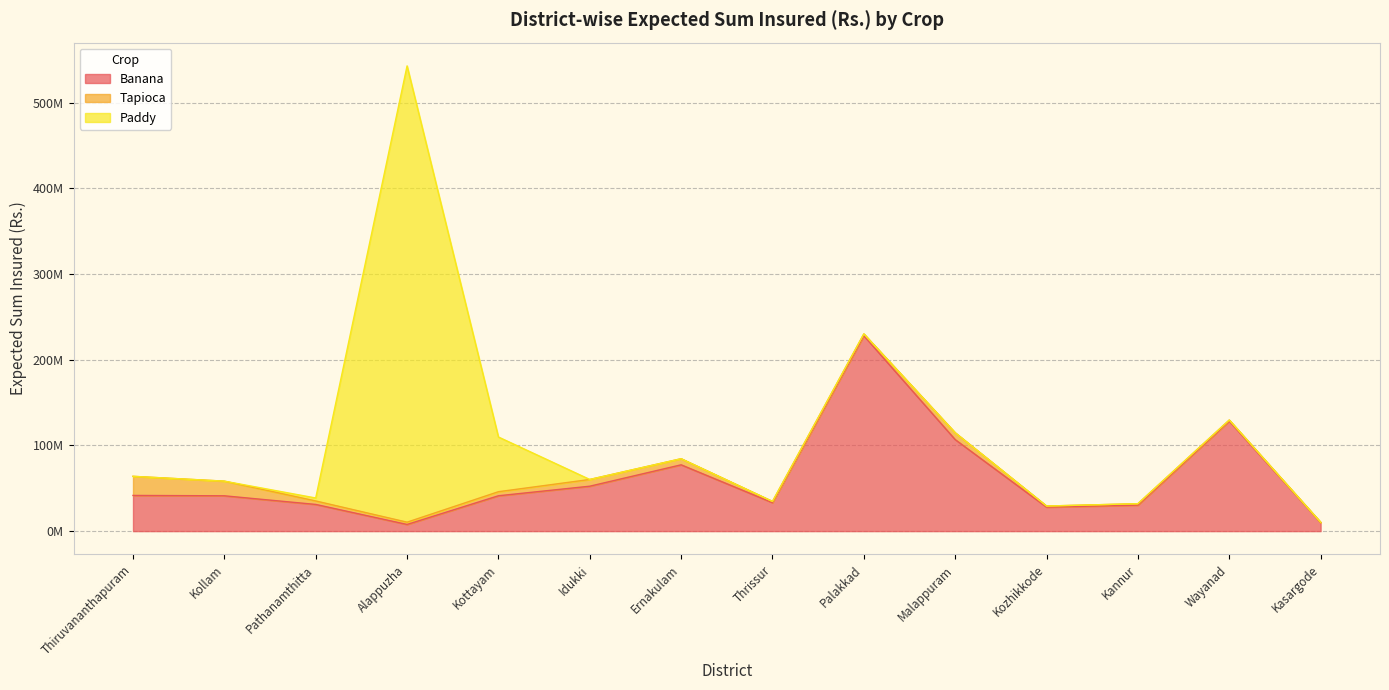

Where does the Banana series first go above 41255550?

Thiruvananthapuram